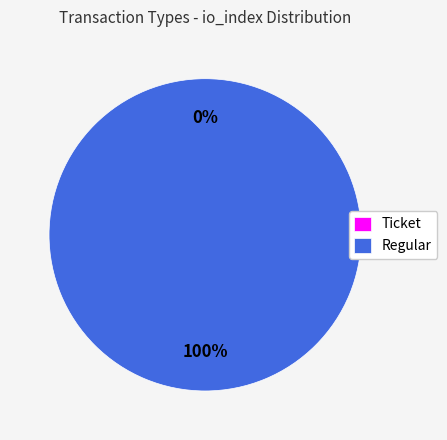

Which slice is the smallest?

Ticket